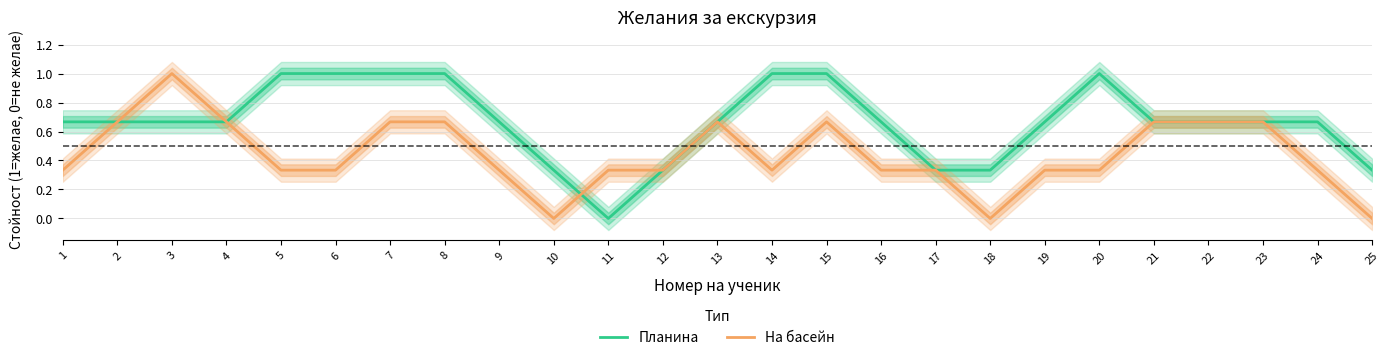

Reading left to right, transcribe all the data shown in this chart.

Планина: 1=0.7	2=0.7	3=0.7	4=0.7	5=1.0	6=1.0	7=1.0	8=1.0	9=0.7	10=0.3	11=0.0	12=0.3	13=0.7	14=1.0	15=1.0	16=0.7	17=0.3	18=0.3	19=0.7	20=1.0	21=0.7	22=0.7	23=0.7	24=0.7	25=0.3
На басейн: 1=0.3	2=0.7	3=1.0	4=0.7	5=0.3	6=0.3	7=0.7	8=0.7	9=0.3	10=0.0	11=0.3	12=0.3	13=0.7	14=0.3	15=0.7	16=0.3	17=0.3	18=0.0	19=0.3	20=0.3	21=0.7	22=0.7	23=0.7	24=0.3	25=0.0